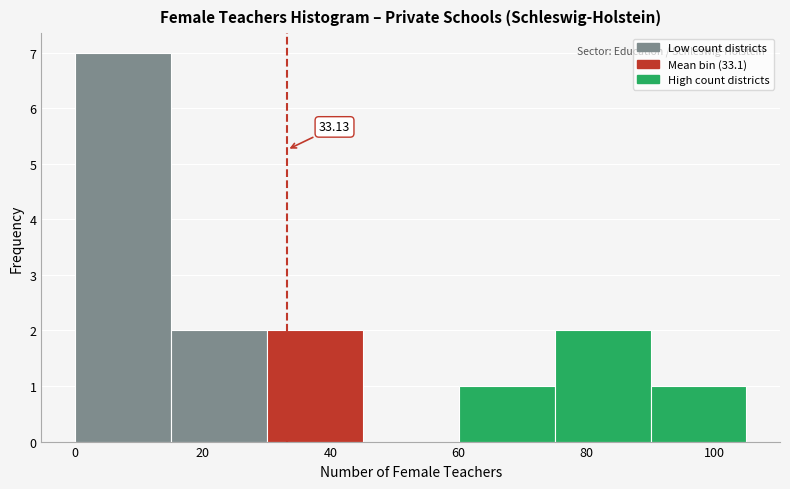

Over which range of the x-axis is the bar tallest?

0 to 15